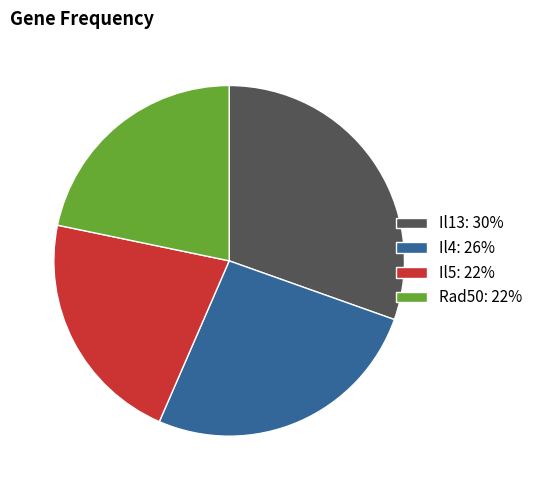

True or false: Il4 accounts for 21% of the total.

False